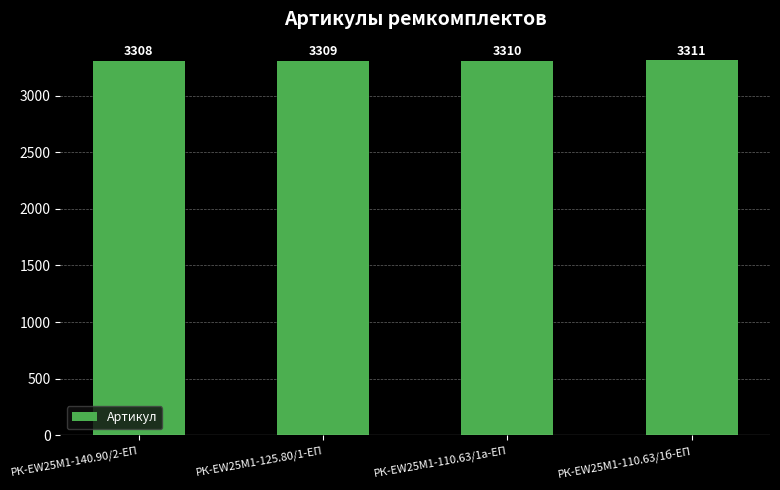

What is the difference between the maximum and minimum values?

3